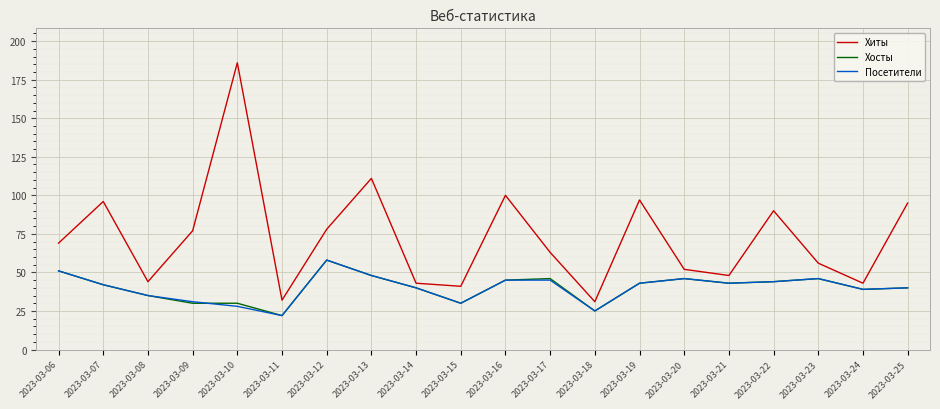

The Посетители series shows 24 at 2023-03-21. True or false?

False